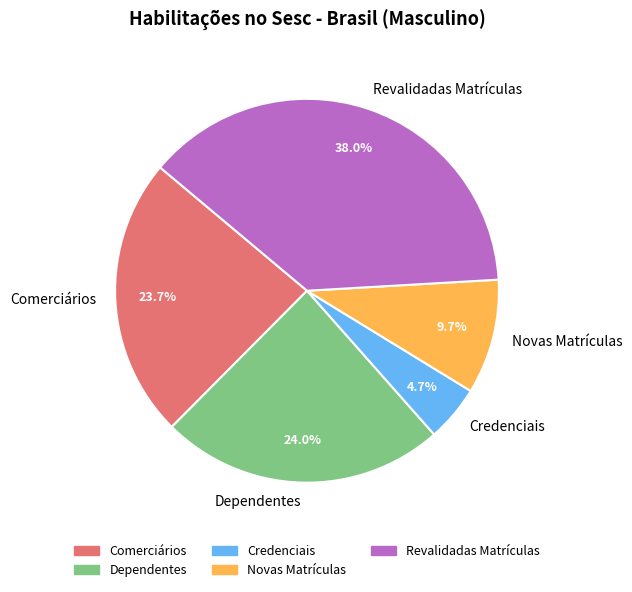

Which has a higher value, Dependentes or Credenciais?

Dependentes